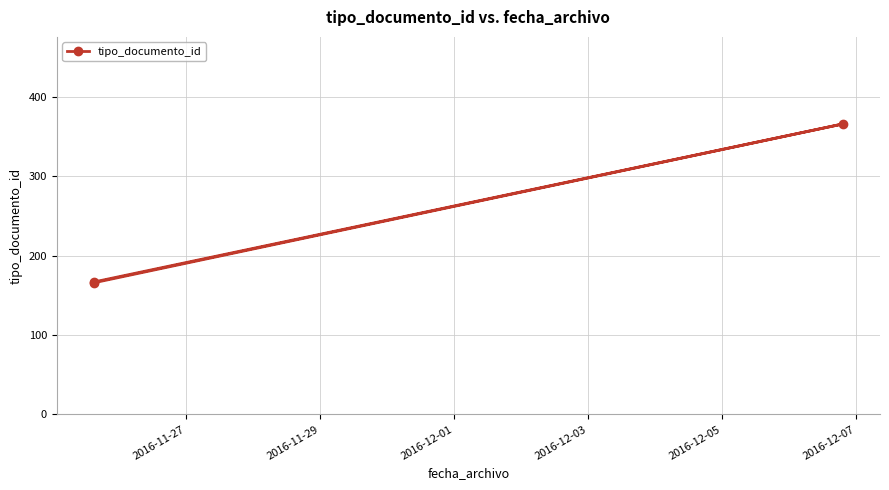

What is the value of the 3rd point from the left?

366